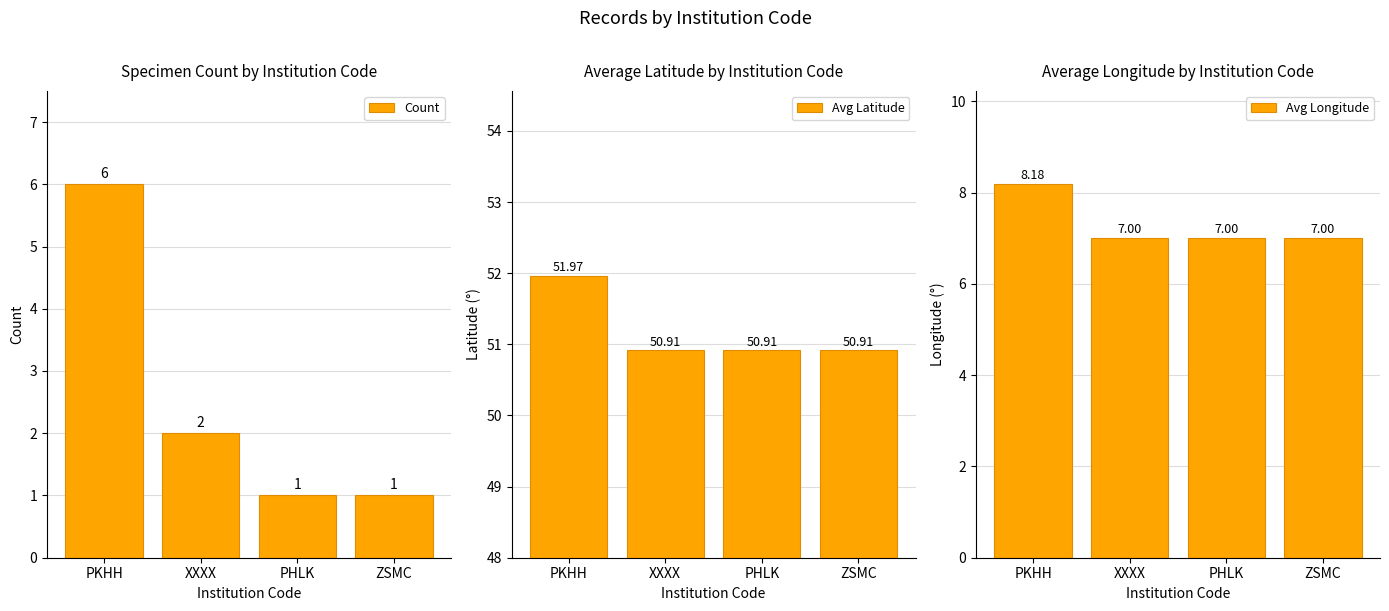

Reading right to left, what are all the values shown in this chart?

Count: 1.0	1.0	2.0	6.0
Avg Latitude: 50.9	50.9	50.9	52.0
Avg Longitude: 7.0	7.0	7.0	8.2